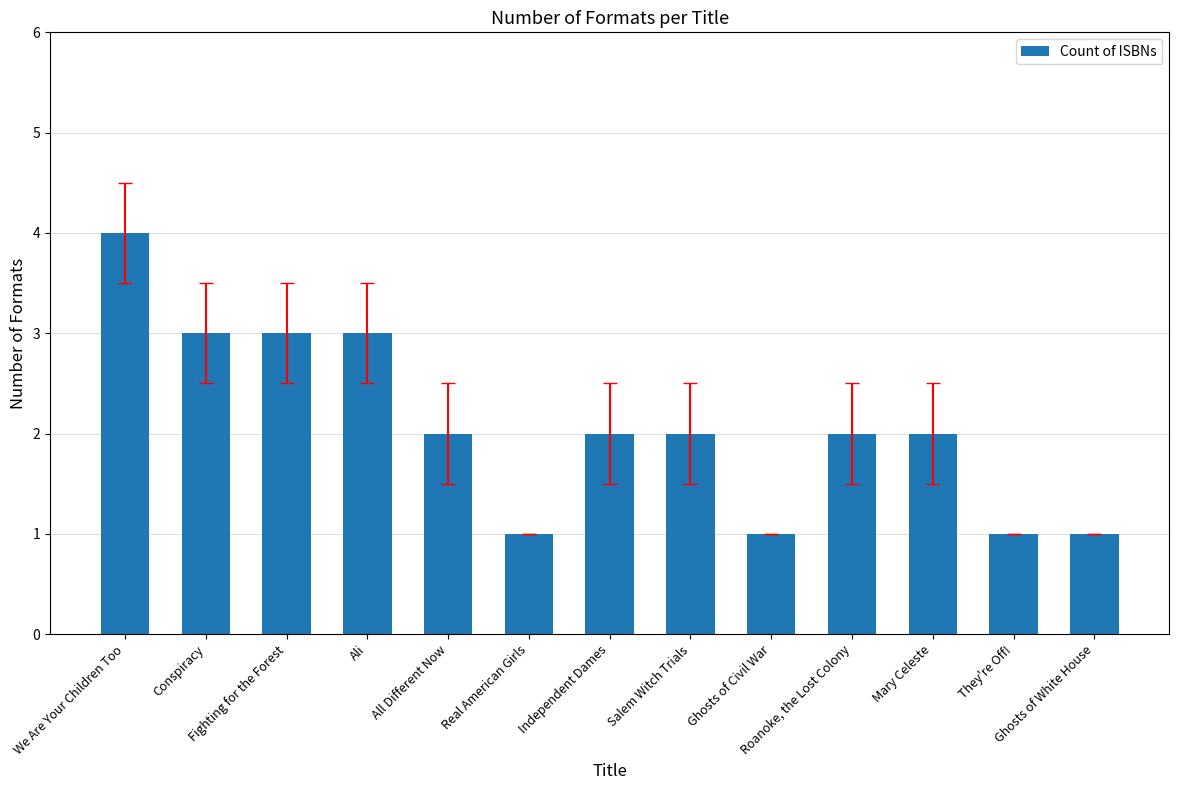

Reading left to right, transcribe all the data shown in this chart.

We Are Your Children Too=4	Conspiracy=3	Fighting for the Forest=3	Ali=3	All Different Now=2	Real American Girls=1	Independent Dames=2	Salem Witch Trials=2	Ghosts of Civil War=1	Roanoke, the Lost Colony=2	Mary Celeste=2	They're Off!=1	Ghosts of White House=1